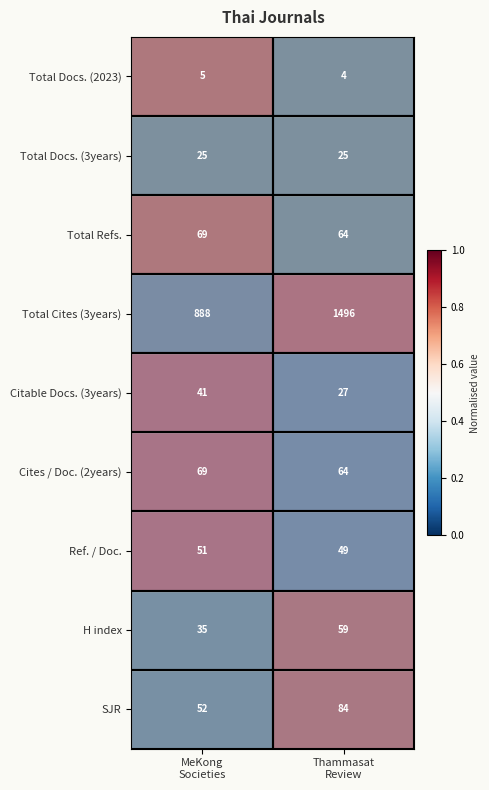

Which series has the widest spread of values?

Total Cites (3years)